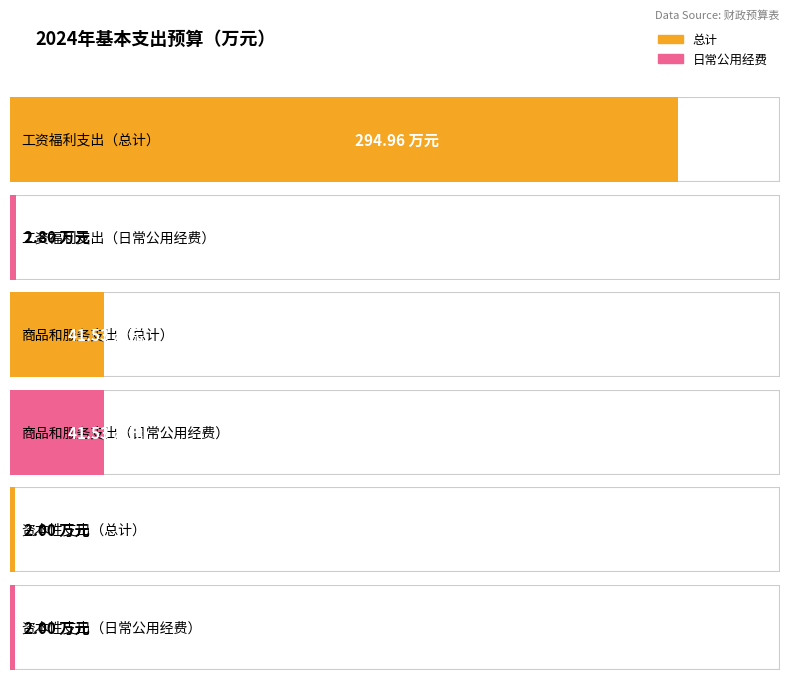

Reading left to right, extract all data points from this chart.

总计: 295.0	41.5	2.0
日常公用经费: 2.8	41.5	2.0